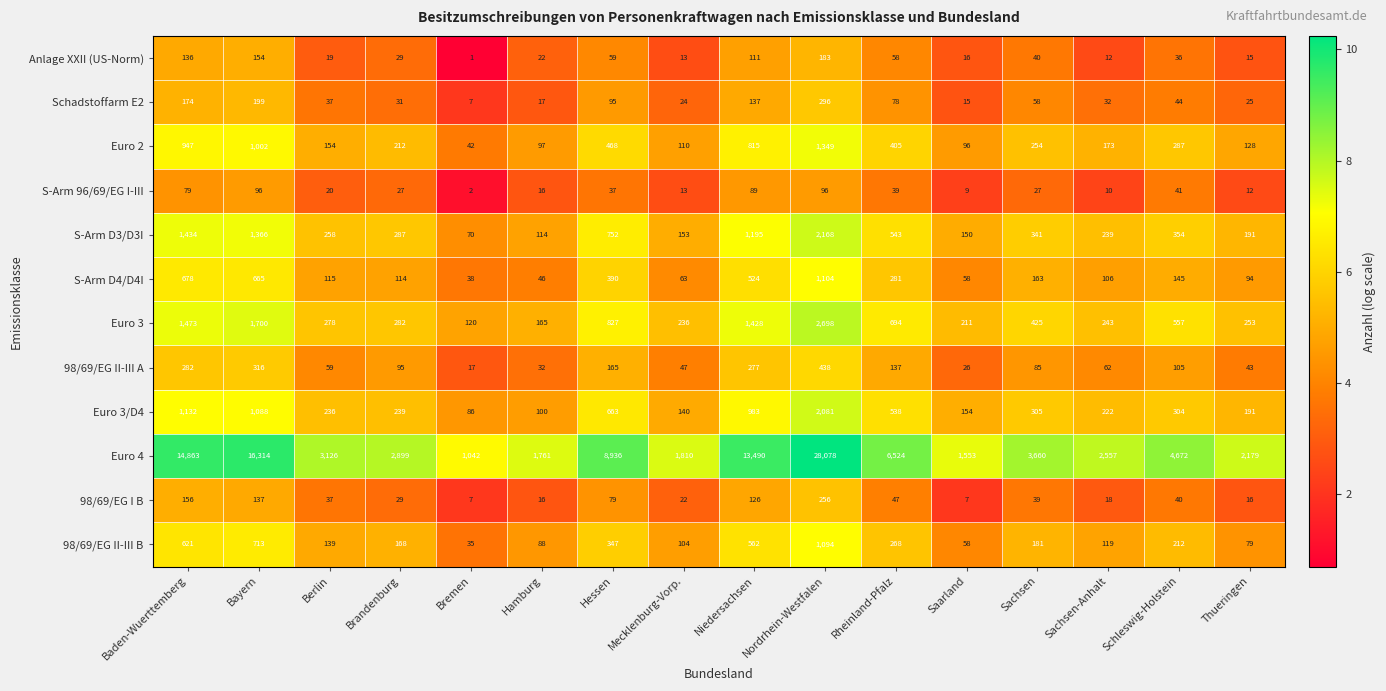

What is the greatest value displayed?

28078